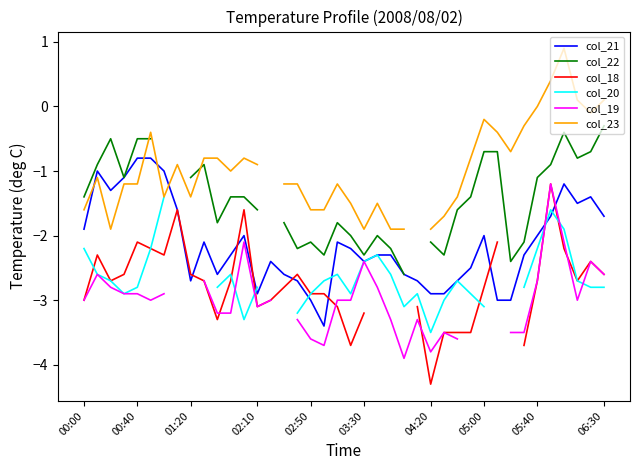

Does the chart have visible grid lines?

No